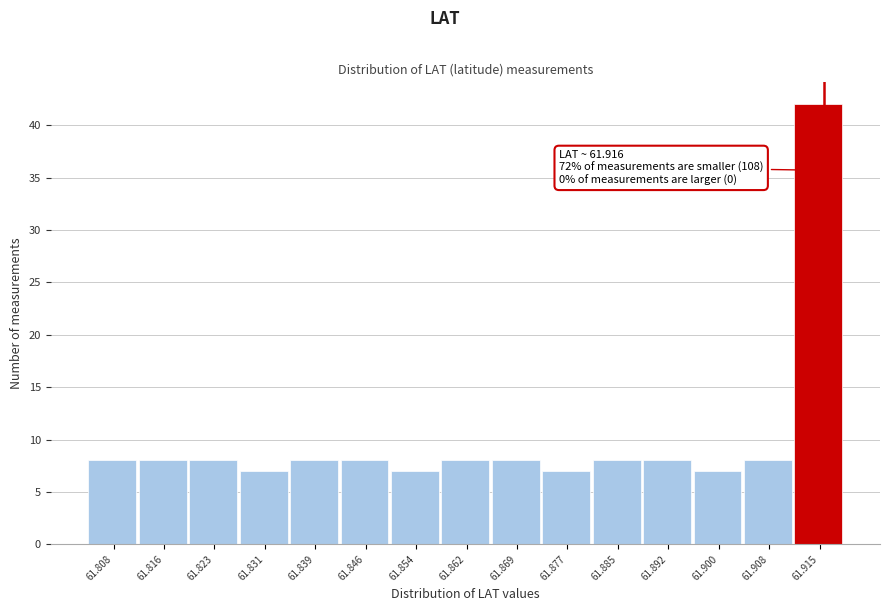

Which range on the x-axis has the tallest bar?

61.912 to 61.919